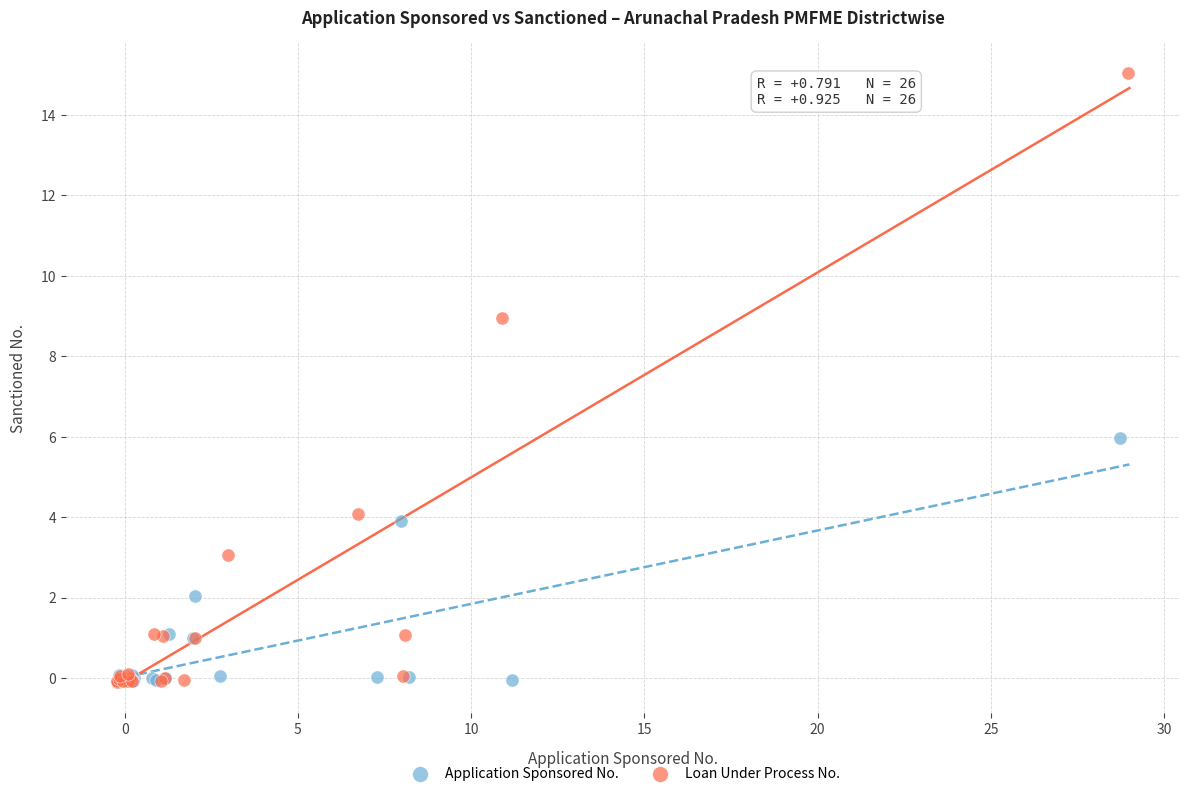

What are all the series names shown in the legend?

Application Sponsored No., Loan Under Process No.